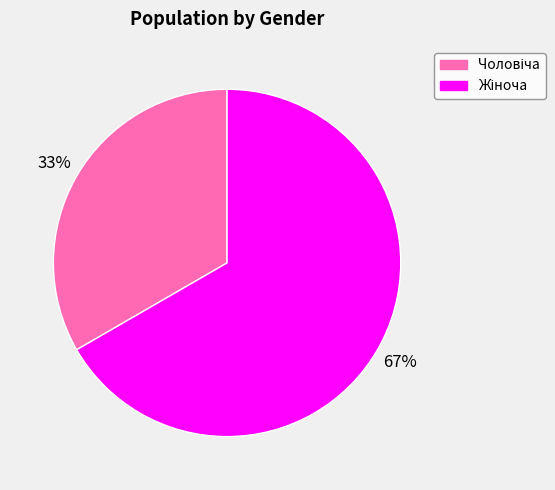

To the nearest percent, what is the average slice percentage?

50%